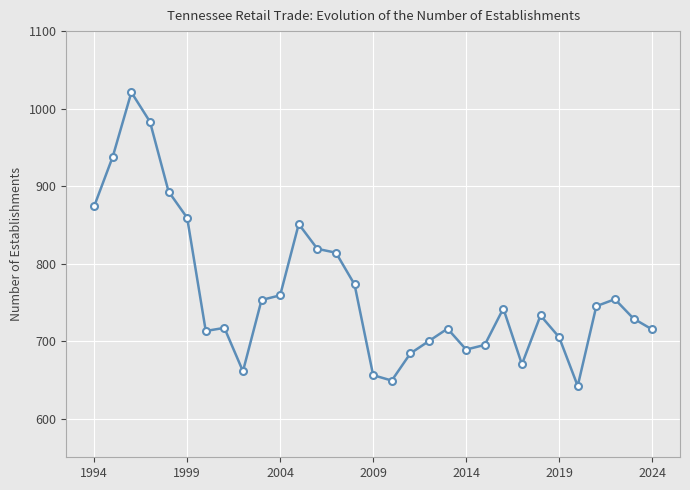

What is the value of the 3rd point from the left?

1021